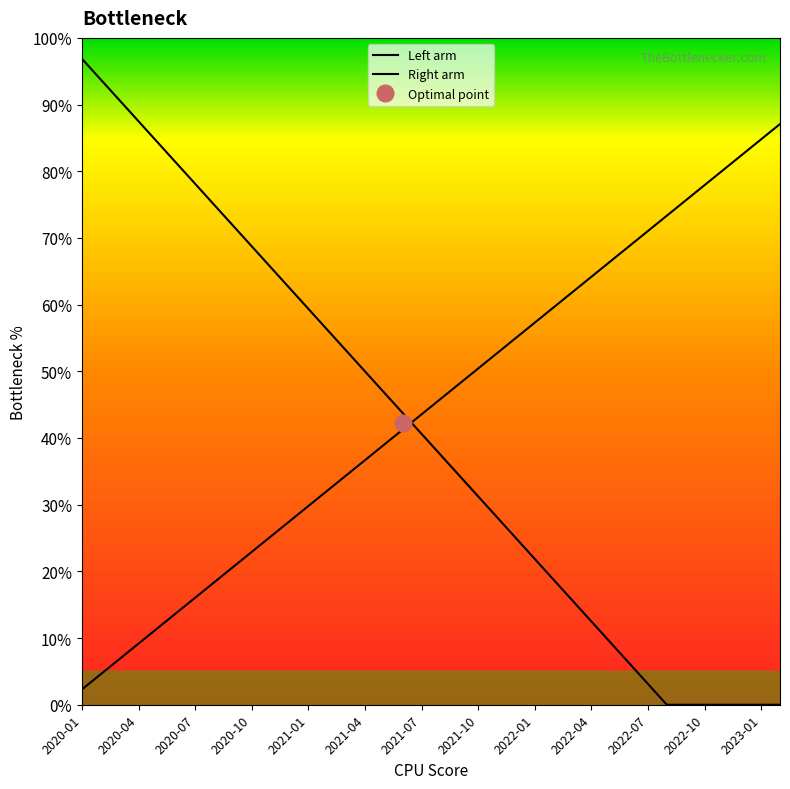

Rank the series by their average value, from lowest to highest.

Left arm, Right arm